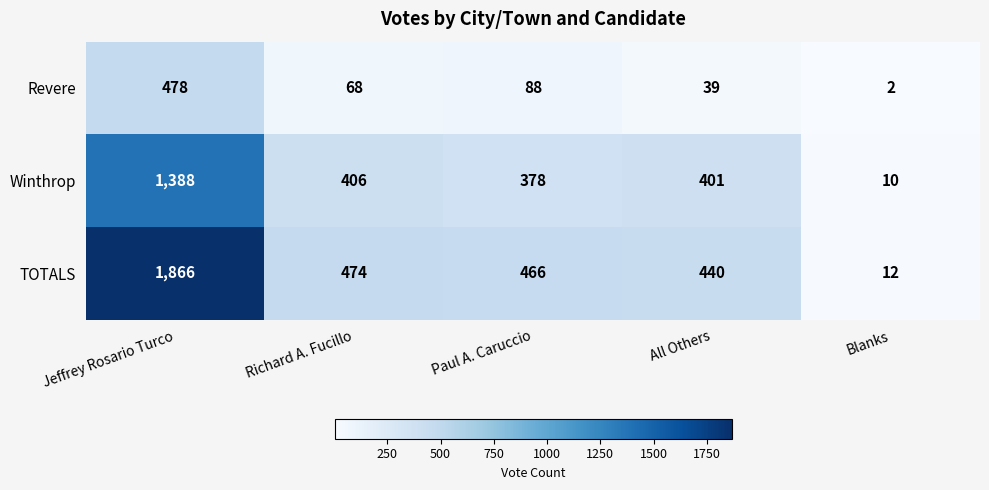

Count the number of data series in this chart.

3